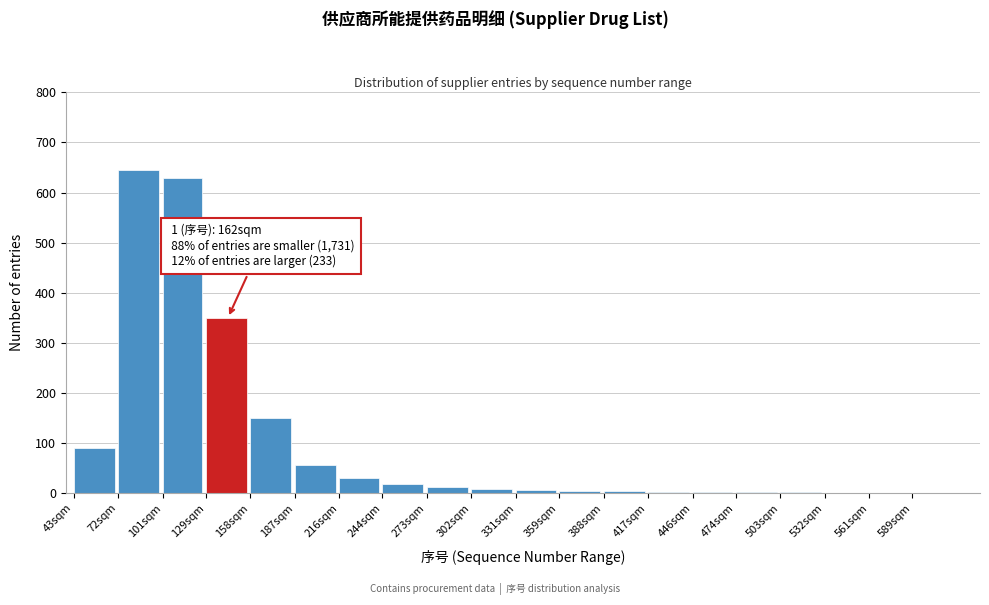

What is the sum of all values?

2016